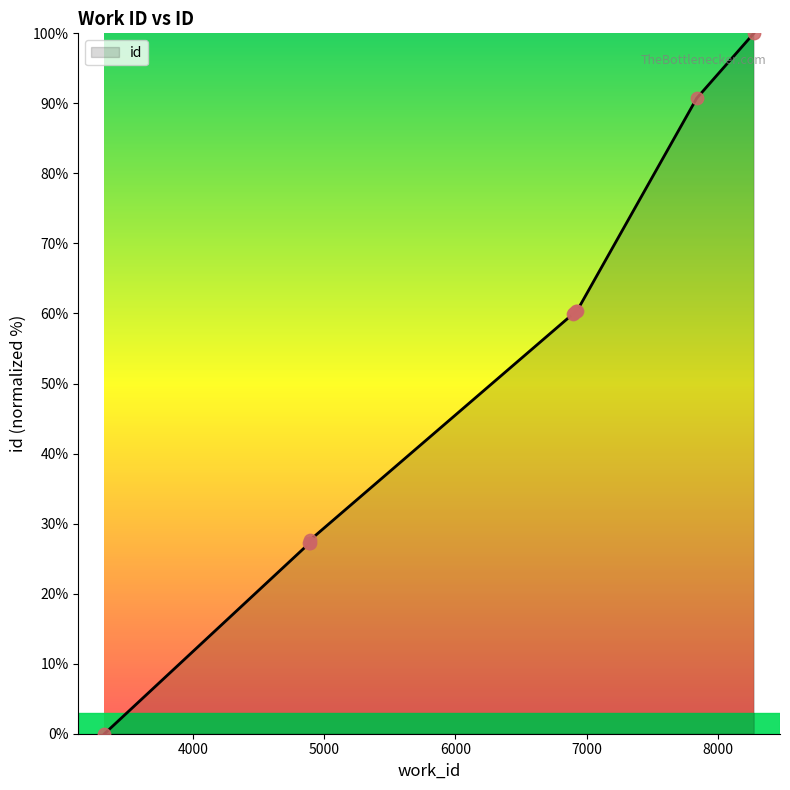

What is the greatest value displayed?

100.0